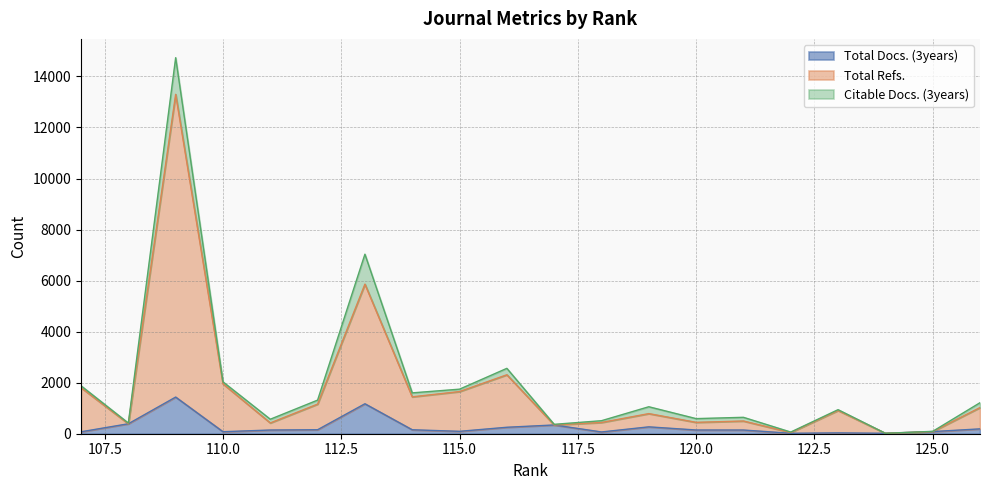

Does the chart have visible grid lines?

Yes